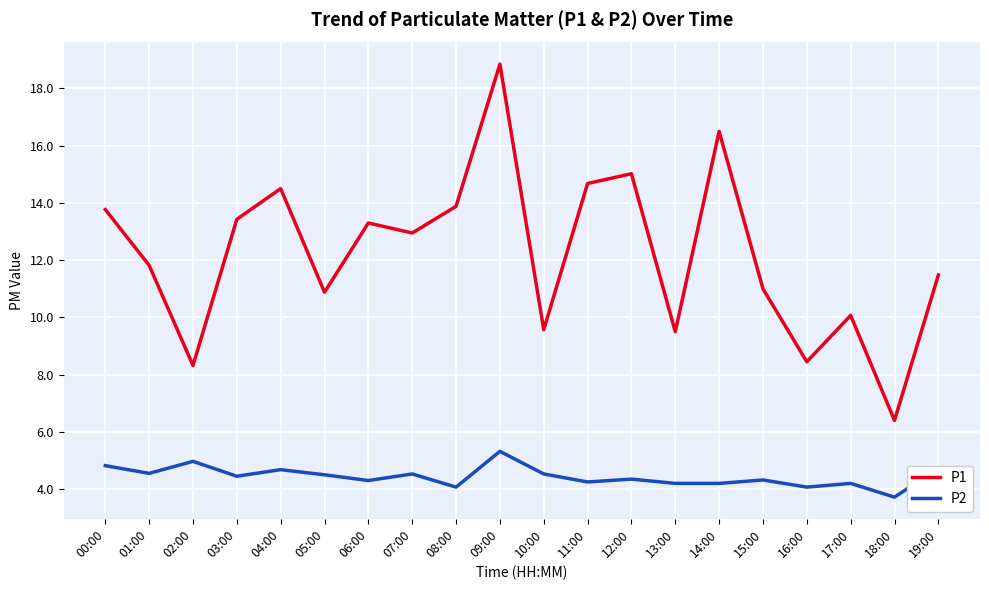

Where does the P1 series first go above 12?

00:00